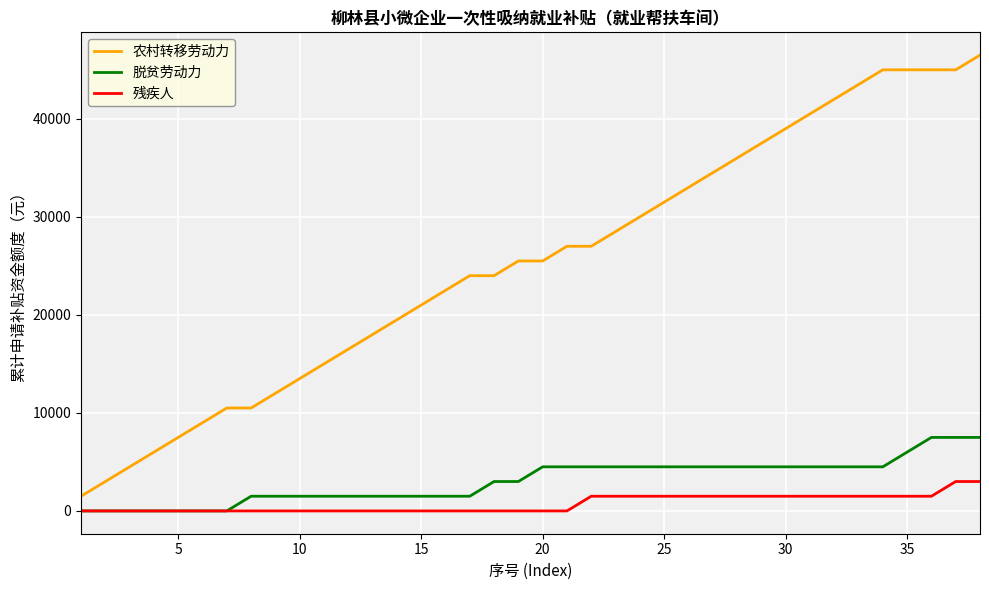

Reading left to right, transcribe all the data shown in this chart.

农村转移劳动力: 1500	3000	4500	6000	7500	9000	10500	10500	12000	13500	15000	16500	18000	19500	21000	22500	24000	24000	25500	25500	27000	27000	28500	30000	31500	33000	34500	36000	37500	39000	40500	42000	43500	45000	45000	45000	45000	46500
脱贫劳动力: 0	0	0	0	0	0	0	1500	1500	1500	1500	1500	1500	1500	1500	1500	1500	3000	3000	4500	4500	4500	4500	4500	4500	4500	4500	4500	4500	4500	4500	4500	4500	4500	6000	7500	7500	7500
残疾人: 0	0	0	0	0	0	0	0	0	0	0	0	0	0	0	0	0	0	0	0	0	1500	1500	1500	1500	1500	1500	1500	1500	1500	1500	1500	1500	1500	1500	1500	3000	3000